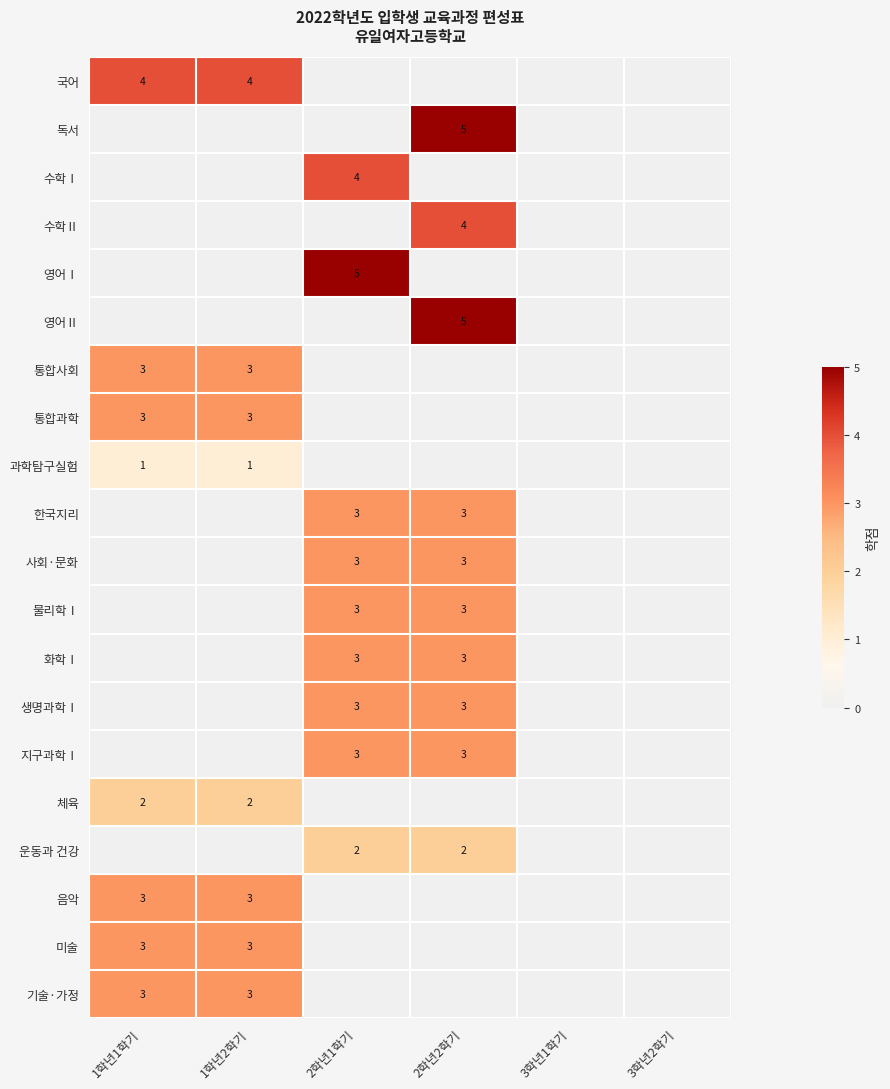

The 통합과학 series shows 1 at 1학년1학기. True or false?

False